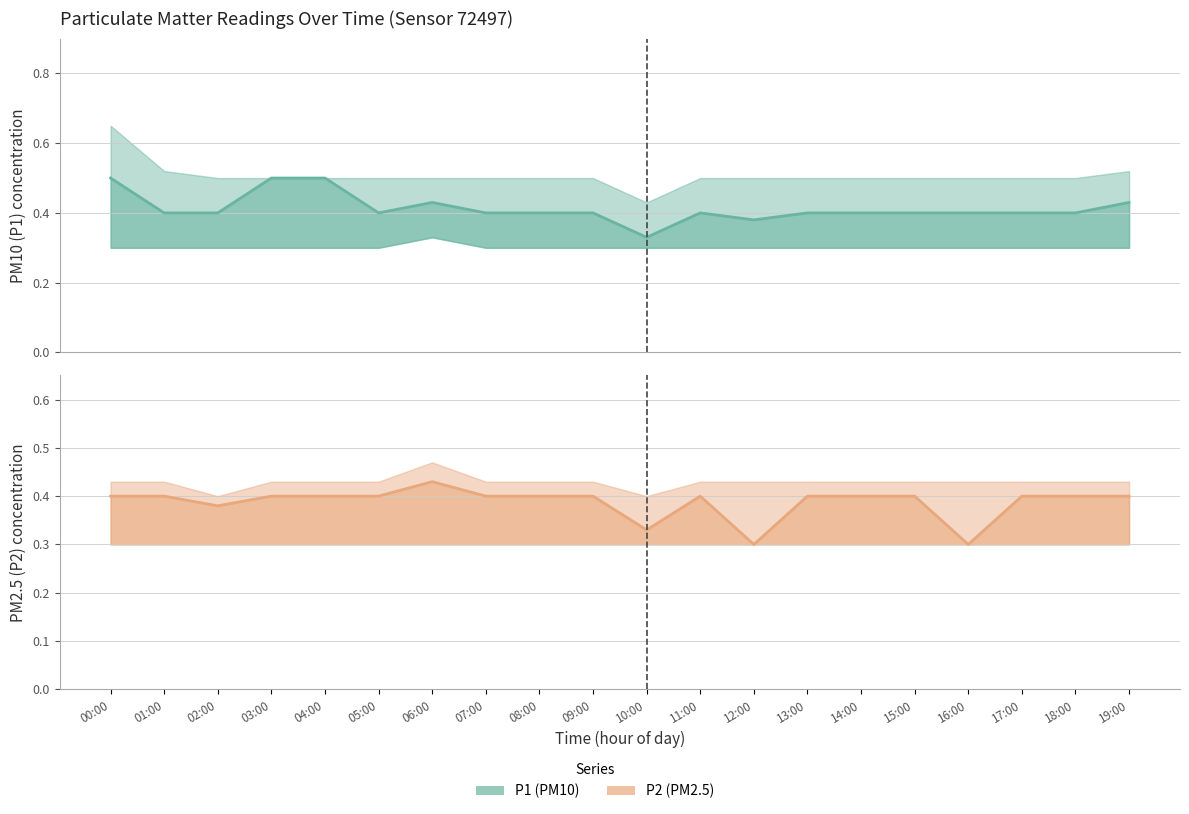

Does the chart have visible grid lines?

Yes